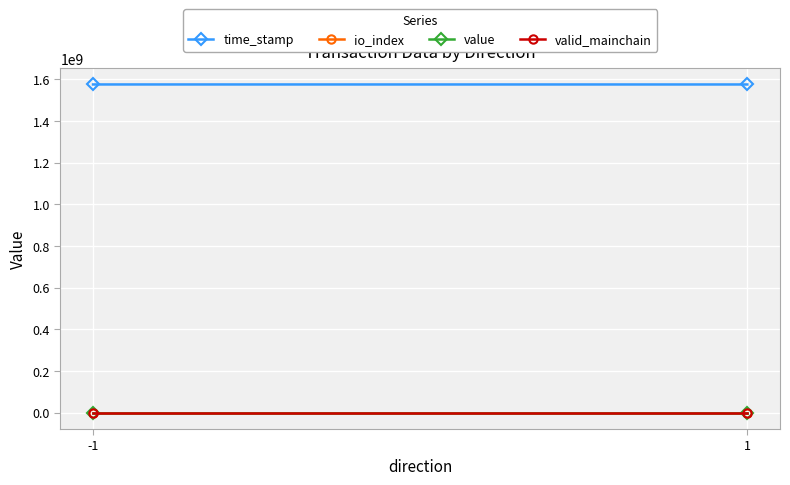

Reading left to right, list all the values displayed in this chart.

time_stamp: -1=1575441837.0	1=1575361999.0
io_index: -1=1.0	1=2.0
value: -1=125.9	1=125.9
valid_mainchain: -1=1.0	1=1.0